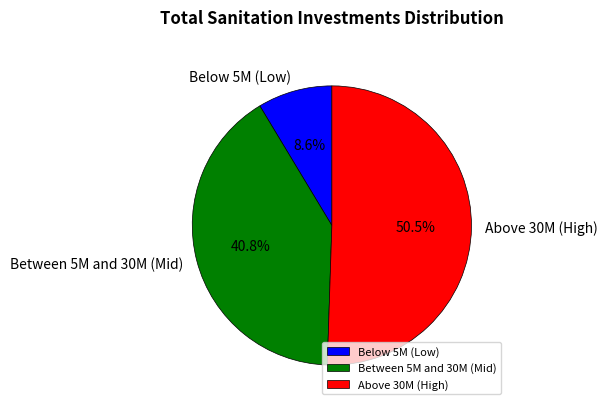

What percentage is NOT represented by Below 5M (Low)?

91.4%